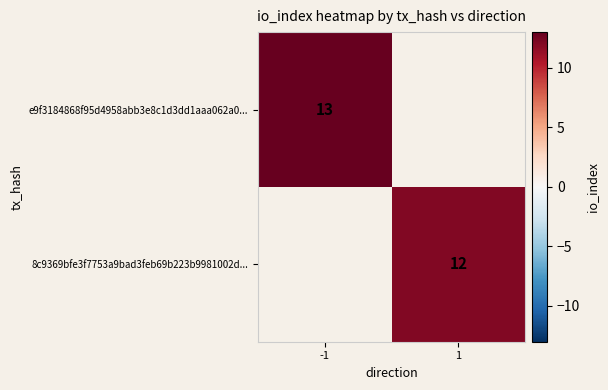

What is the minimum value shown in the chart?

12.0